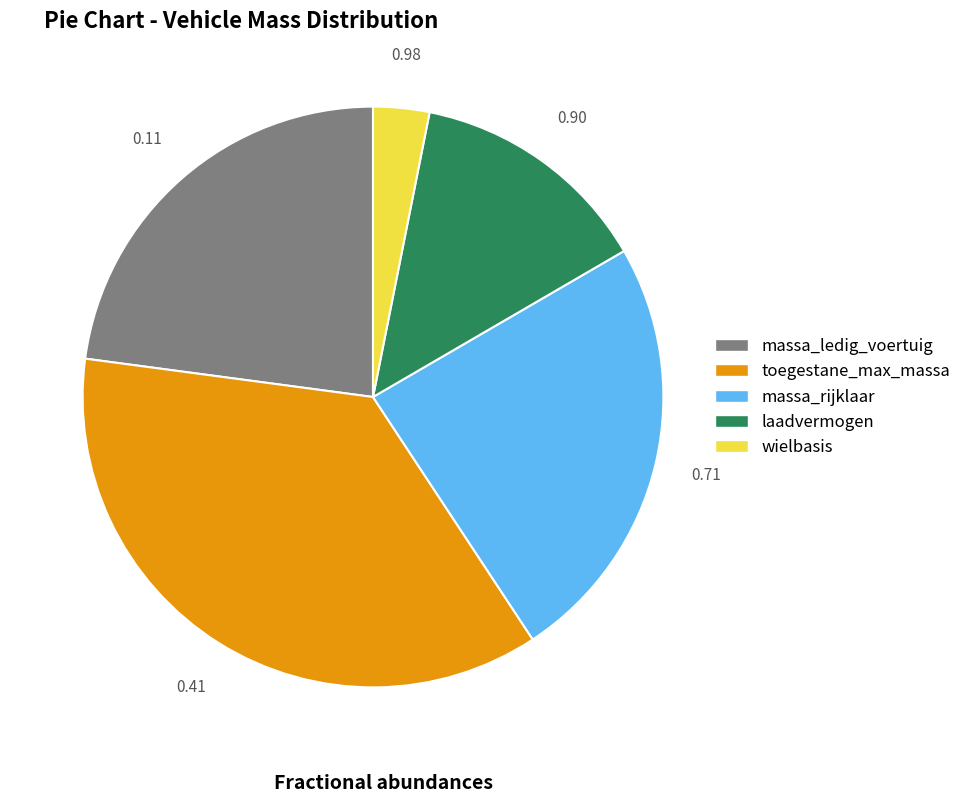

Is there any slice that represents more than half of the pie?

No